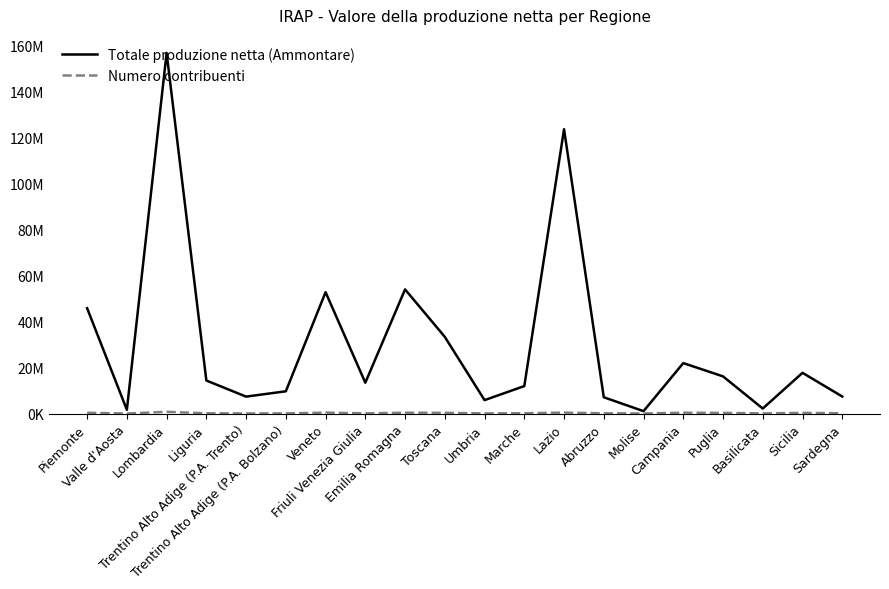

What is the value of the Numero contribuenti point at the 2nd from the left?

11807